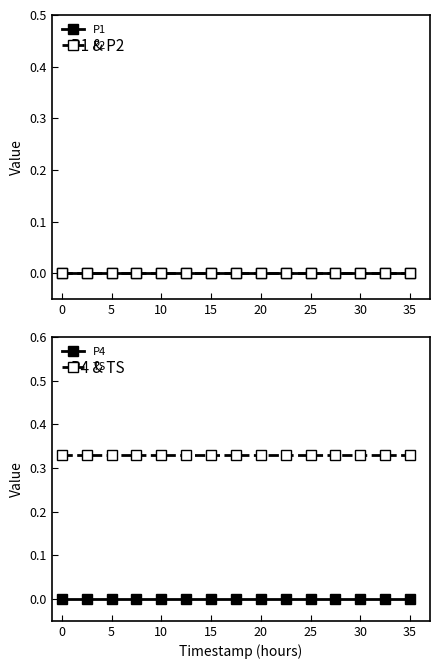

The P4 series shows 0.0 at 10. True or false?

True